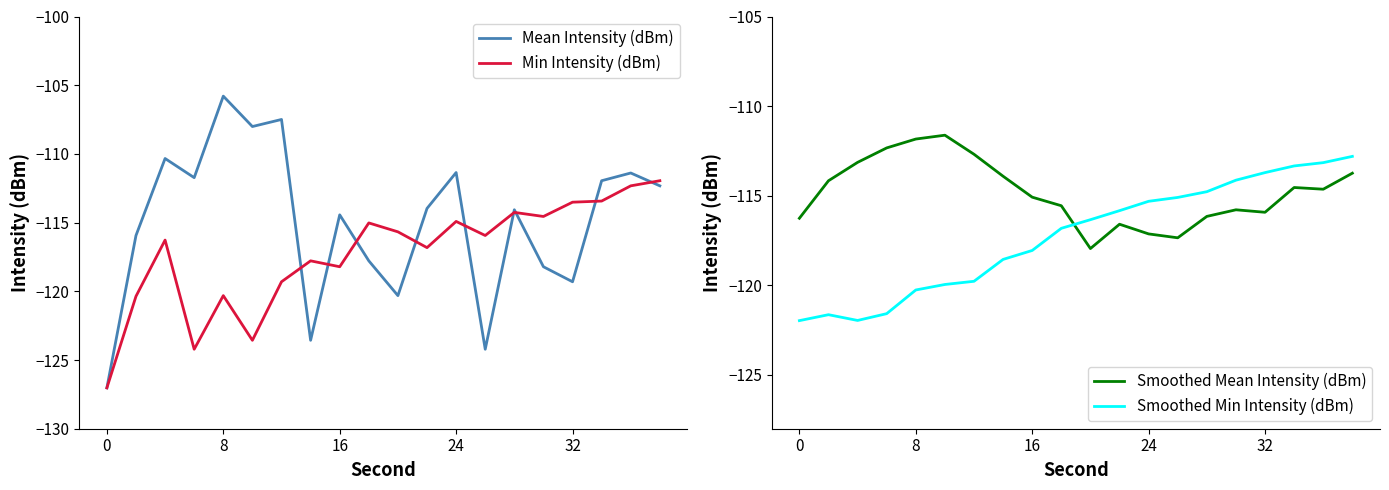

At how many categories does at least one series exceed -111?

4